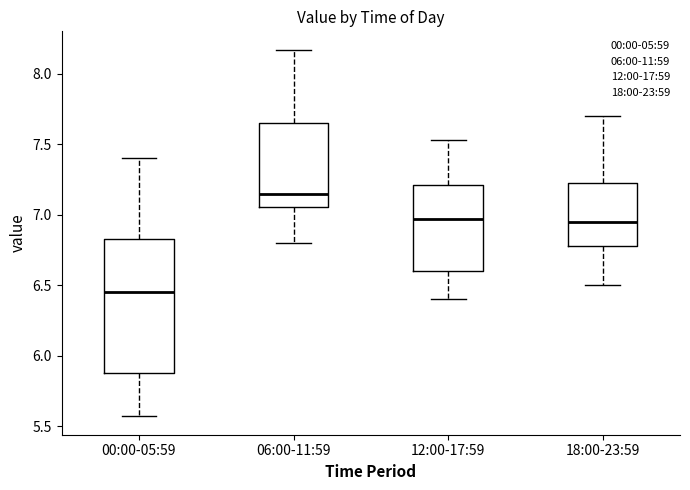

Reading left to right, read every box against the y-axis: the position of its median line, the range the box covers, and the ends of its whiskers. The values are not printed on the chart, so give them approximately, as read against the axis.

00:00-05:59: median 6.45, box 5.90 to 6.85, whiskers 5.55 to 7.40
06:00-11:59: median 7.15, box 7.05 to 7.65, whiskers 6.80 to 8.15
12:00-17:59: median 6.95, box 6.60 to 7.20, whiskers 6.40 to 7.55
18:00-23:59: median 6.95, box 6.80 to 7.25, whiskers 6.50 to 7.70